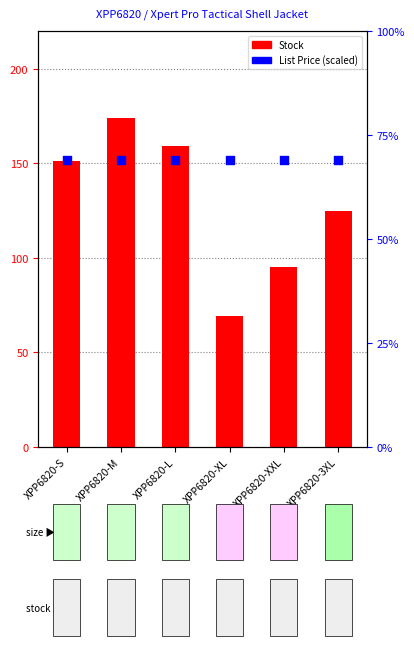

Which series has the largest Y range (max minus min)?

Stock